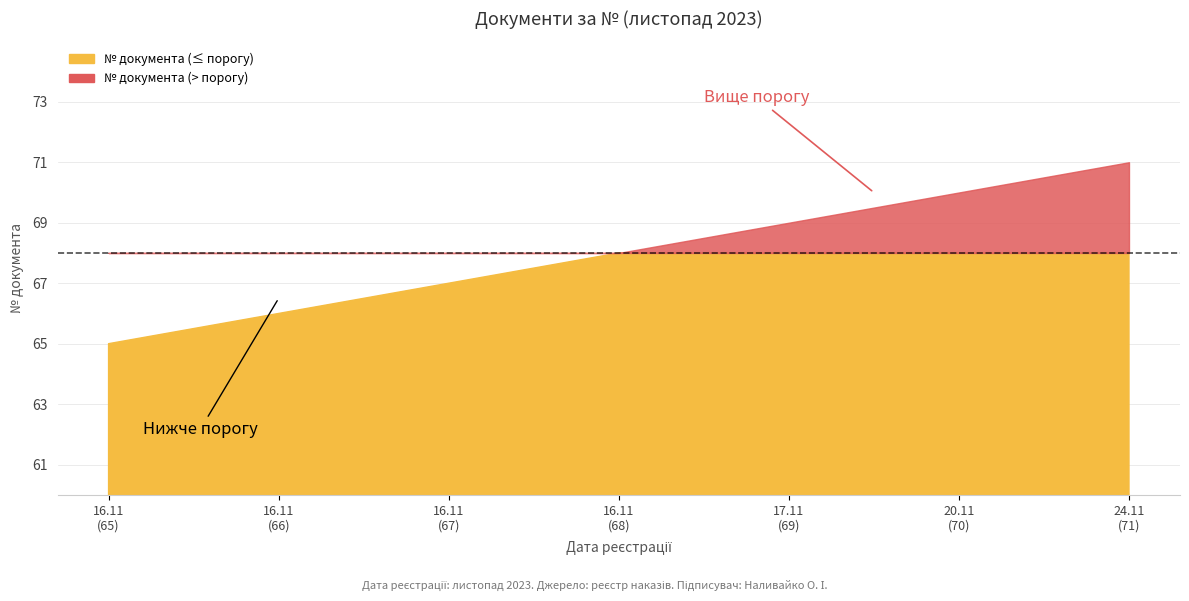

Reading left to right, transcribe all the data shown in this chart.

65	66	67	68	69	70	71